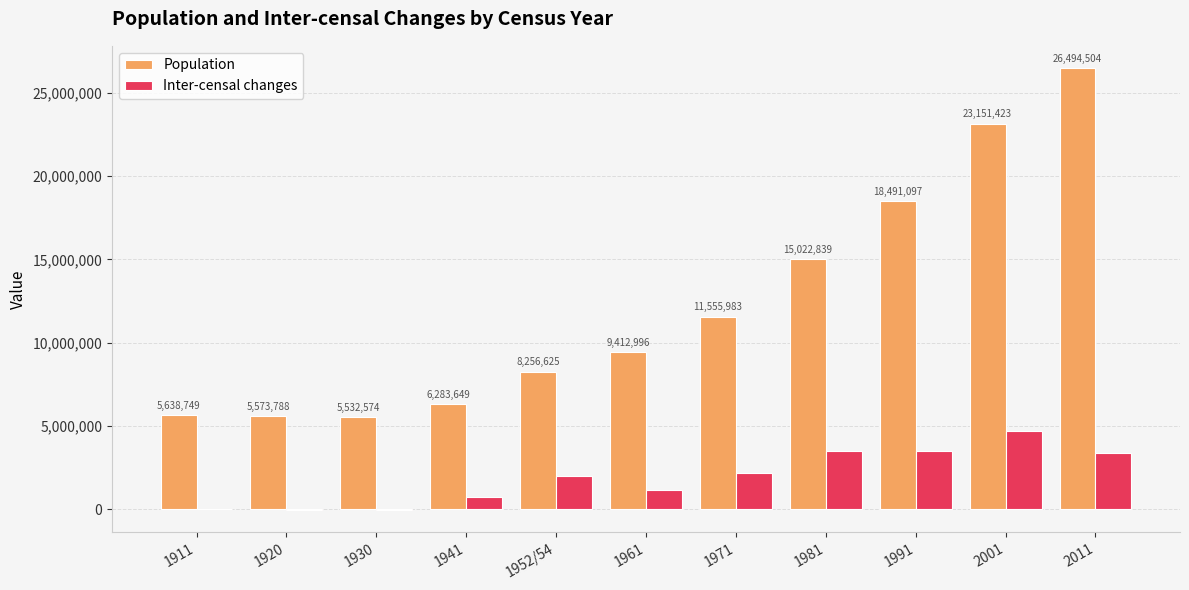

How many distinct data groups are displayed?

2